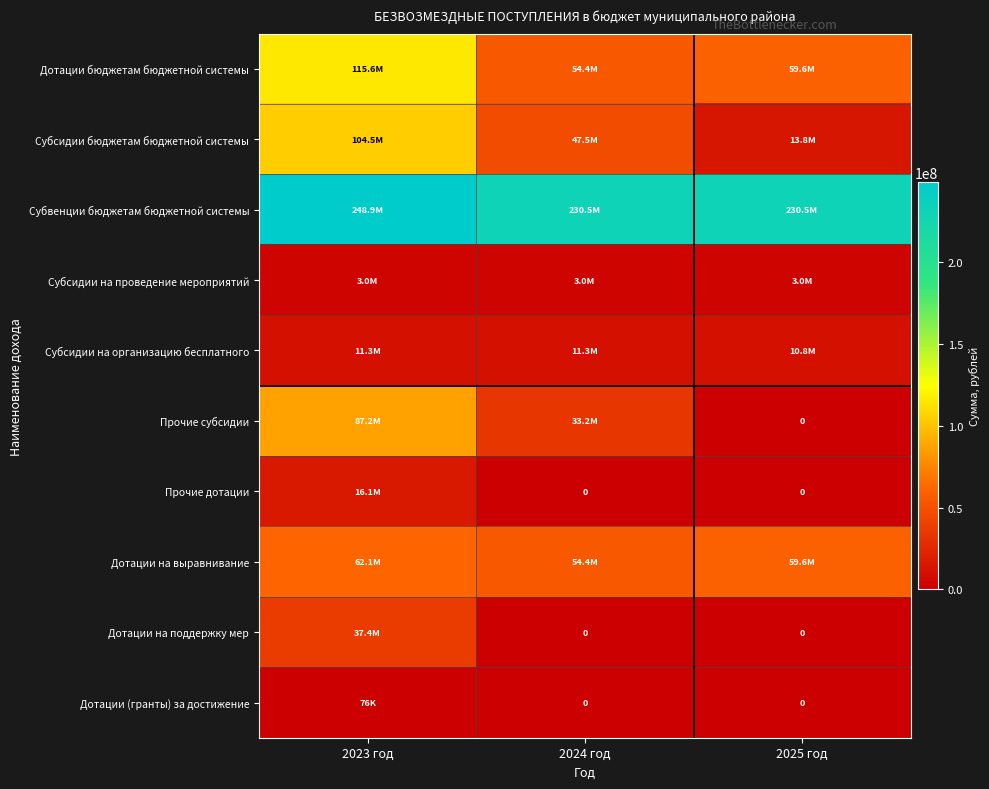

What is the difference between the Субсидии на организацию бесплатного values at 2024 год and 2025 год?

501603.0